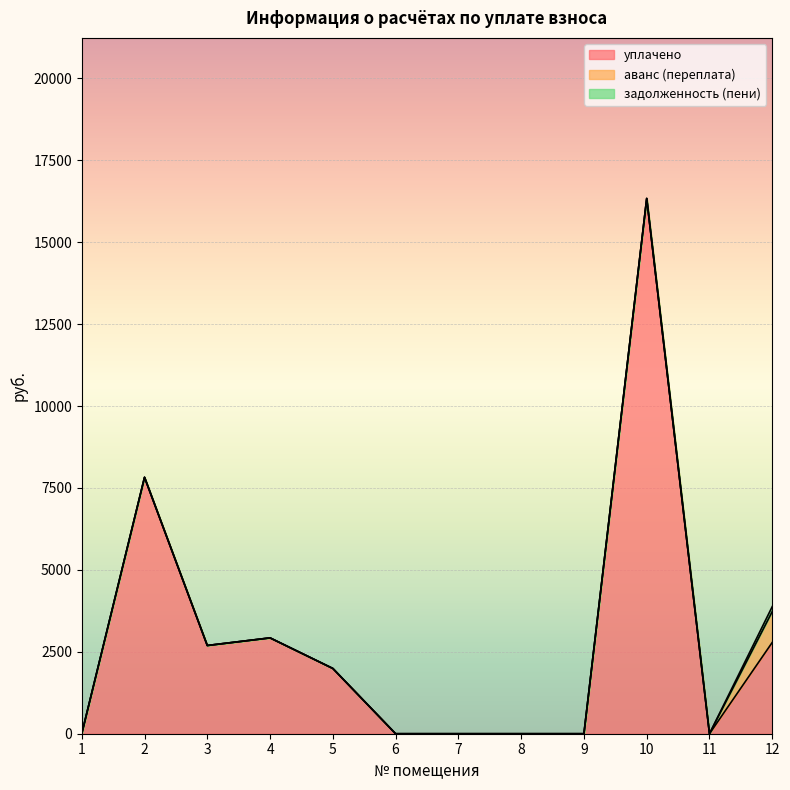

Reading left to right, transcribe all the data shown in this chart.

уплачено: 1=0.0	2=7826.2	3=2692.8	4=2925.0	5=1991.9	6=0.0	7=0.0	8=0.0	9=0.0	10=16336.3	11=0.0	12=2786.9
аванс (переплата): 1=0.0	2=0.0	3=0.0	4=0.0	5=0.0	6=0.0	7=0.0	8=0.0	9=0.0	10=0.0	11=0.0	12=942.6
задолженность (пени): 1=0.0	2=0.0	3=0.0	4=0.0	5=0.0	6=0.0	7=0.0	8=0.0	9=0.0	10=0.0	11=0.0	12=151.1